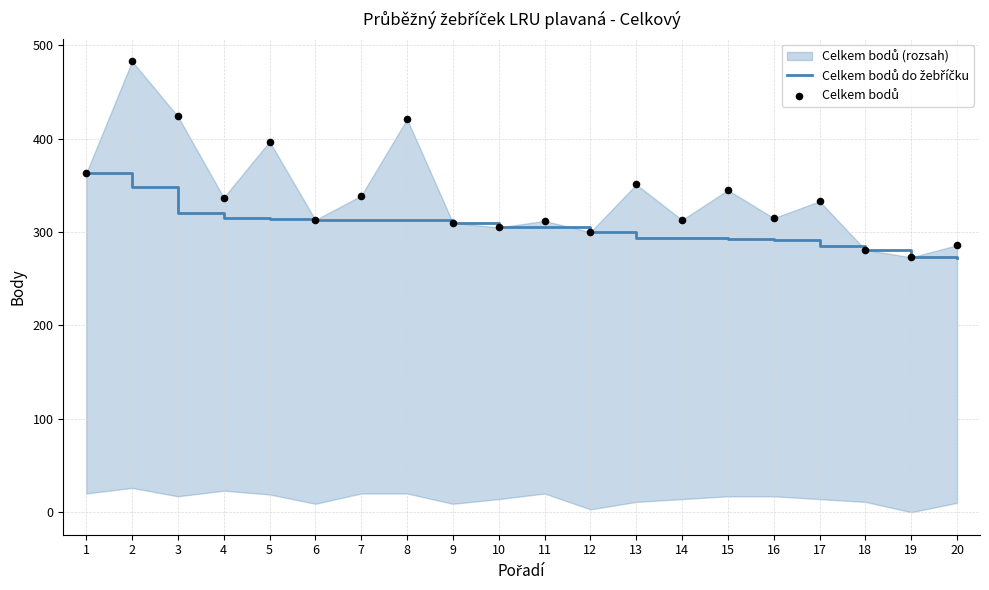

Is the value of Celkem bodů do žebříčku at 2 greater than the value of Celkem bodů at 16?

Yes